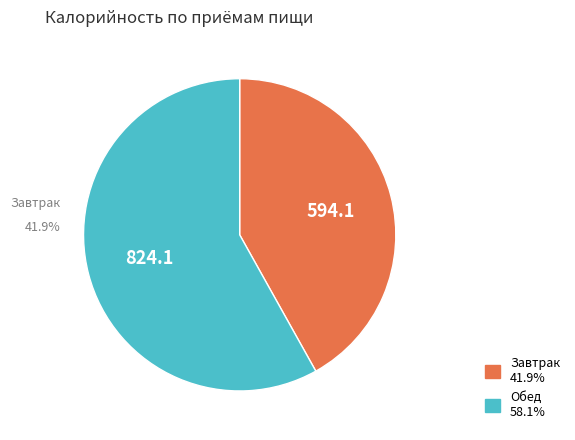

Which slice is the largest?

Обед